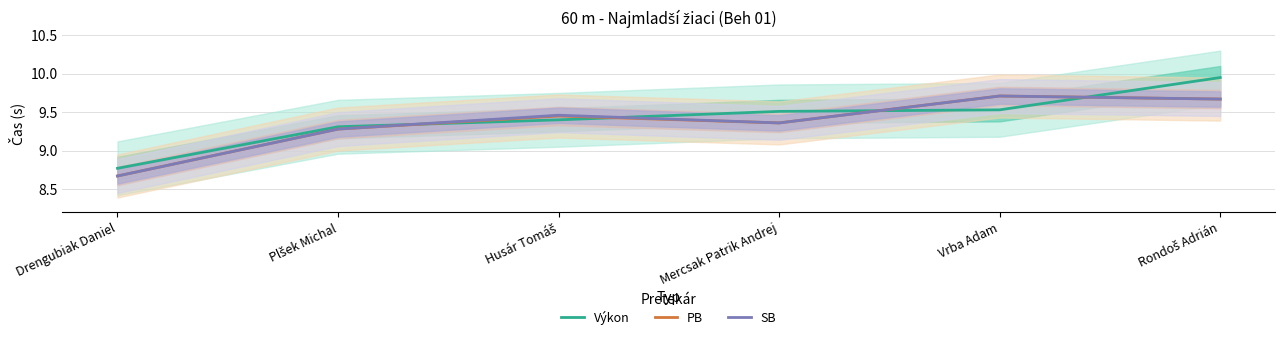

What is the difference between the SB values at Mercsak Patrik Andrej and Rondoš Adrián?

0.3